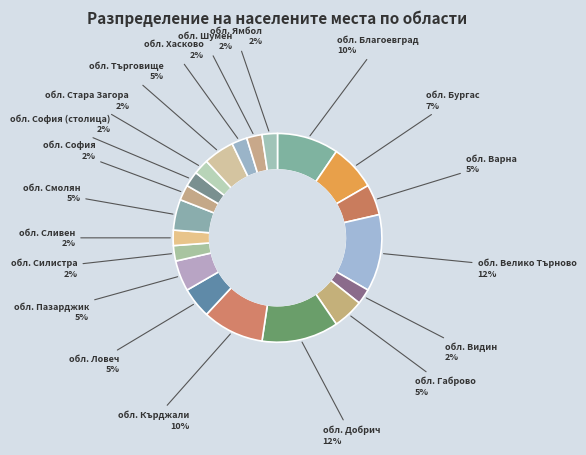

Is it true that обл. Добрич 12% is 1% of the pie?

False